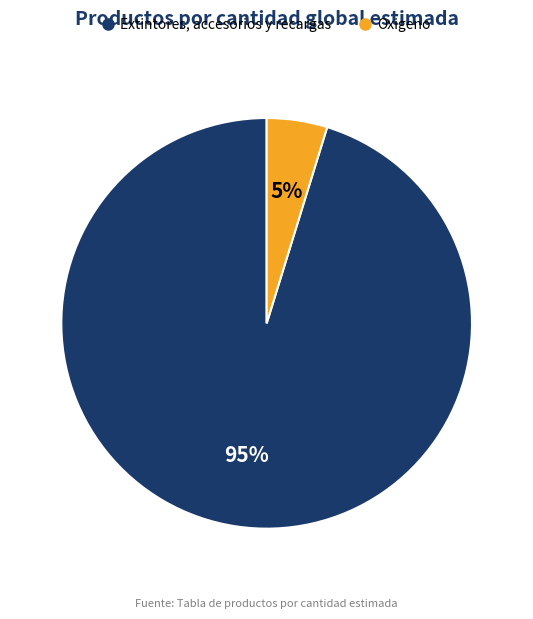

Is the sum of Extintores, accesorios y recargas and Oxigeno greater than half?

Yes